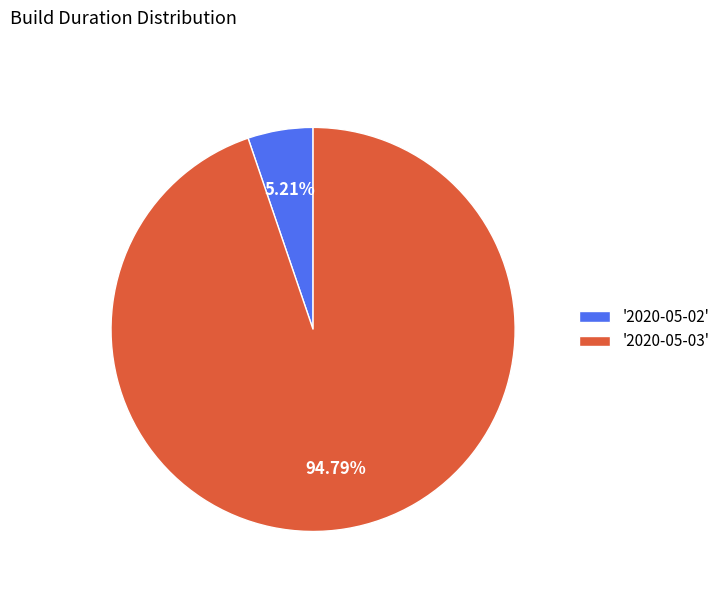

Which category has the biggest portion of the pie?

'2020-05-03'